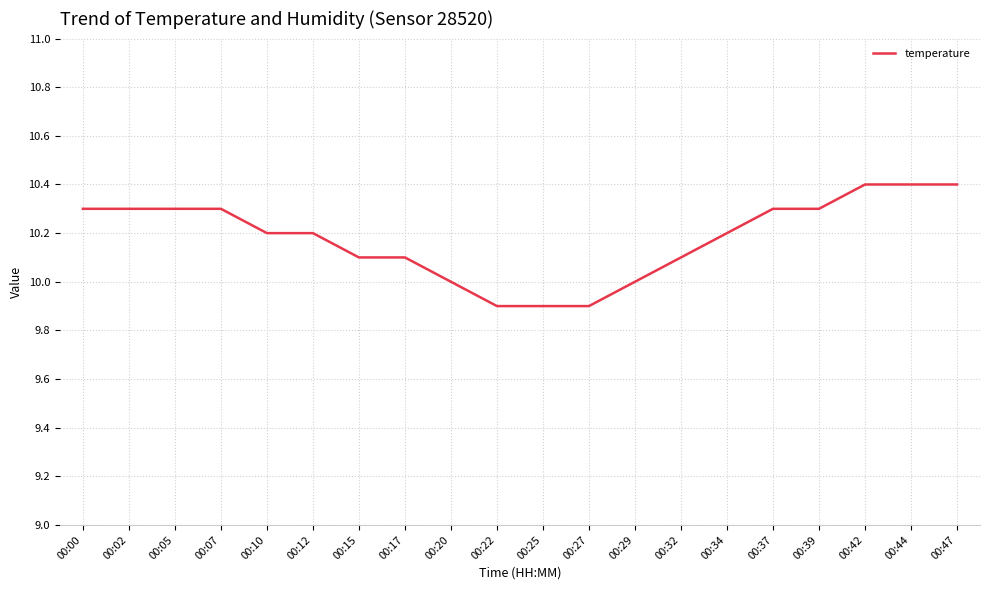

What is the minimum value shown in the chart?

9.9